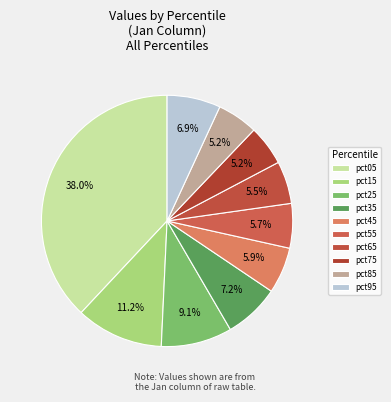

How many segments does this pie chart have?

10